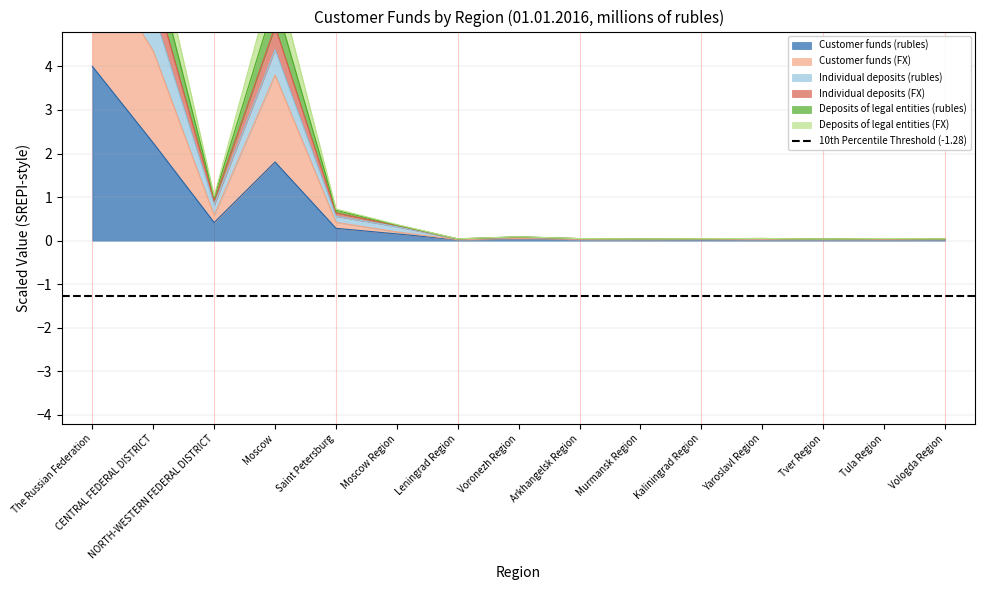

The Customer funds (FX) series shows 0.0 at Murmansk Region. True or false?

False